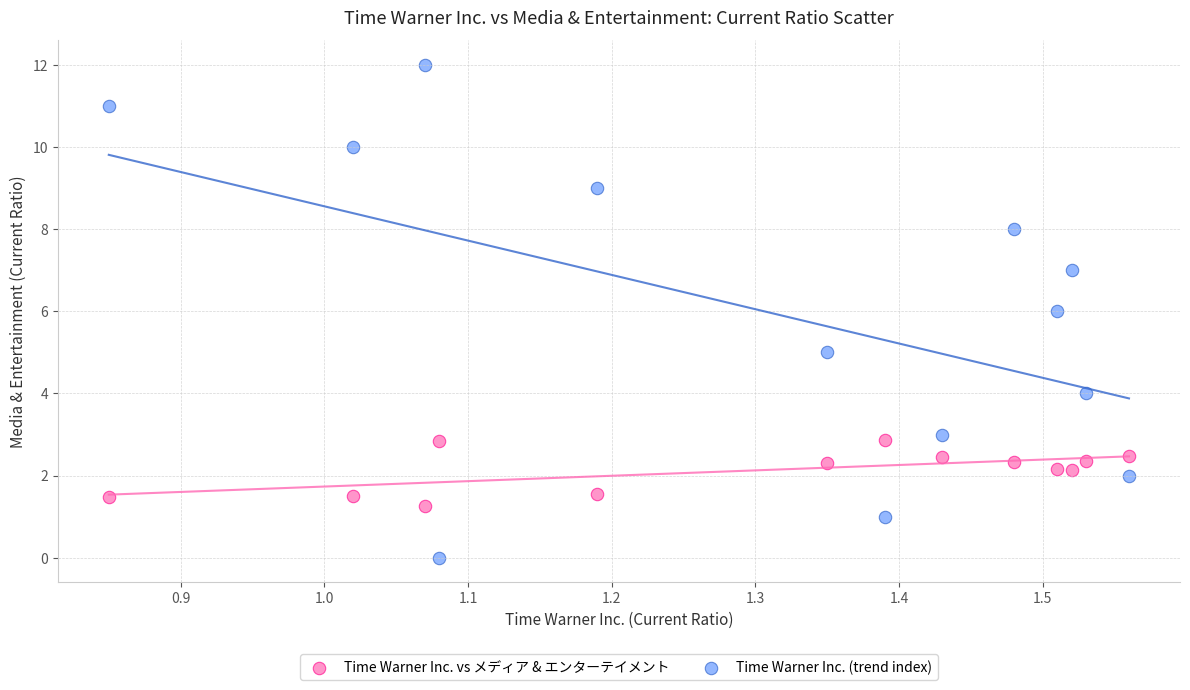

Which series reaches the maximum Y coordinate?

Time Warner Inc. (trend index)